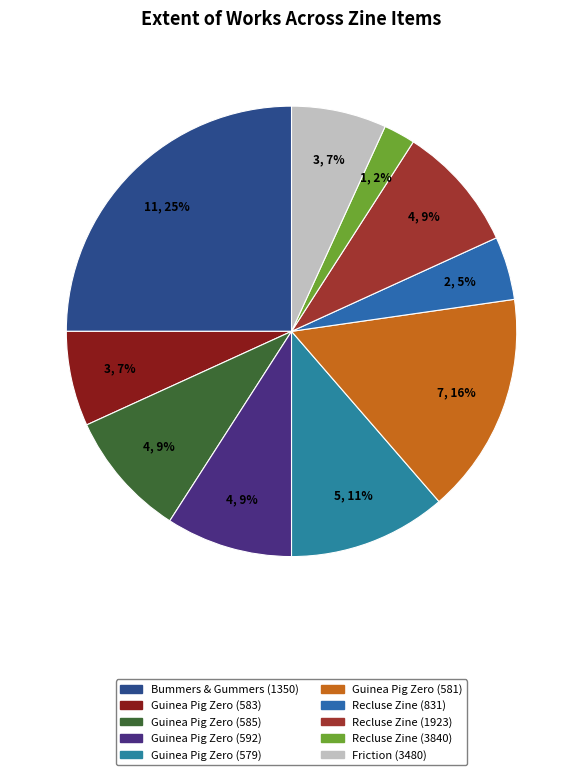

Approximately how many times larger is the value at Friction (3480) compared to Bummers & Gummers (1350)?

0.3